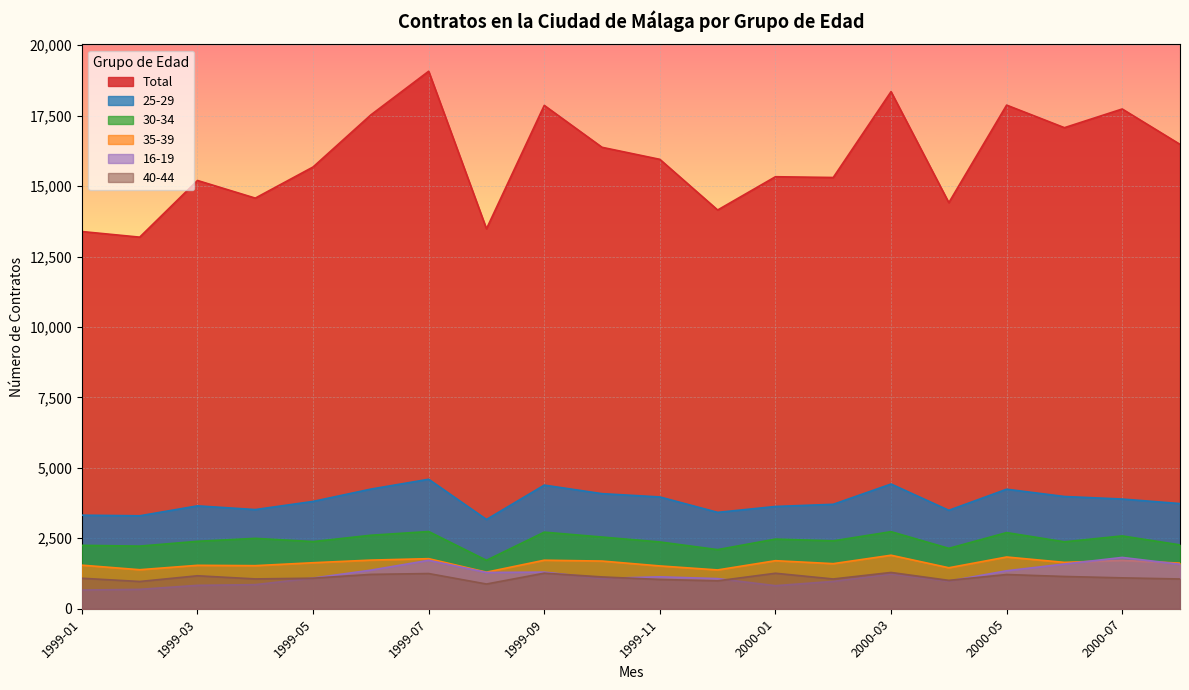

At which category is the sum across all series the highest?

1999-07